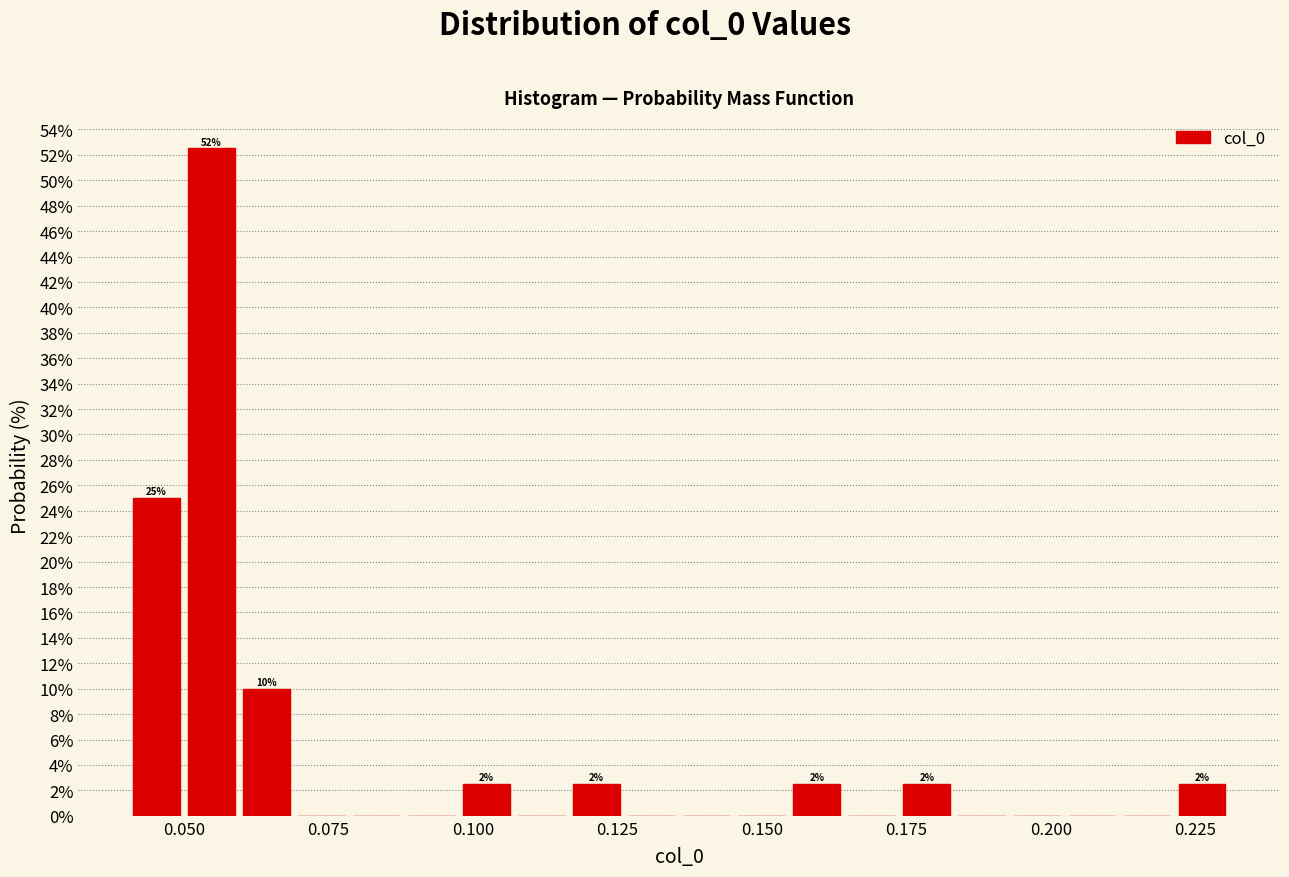

Around what value on the x-axis is the tallest bar? Give the approximate position of its centre, as read against the axis.

0.055